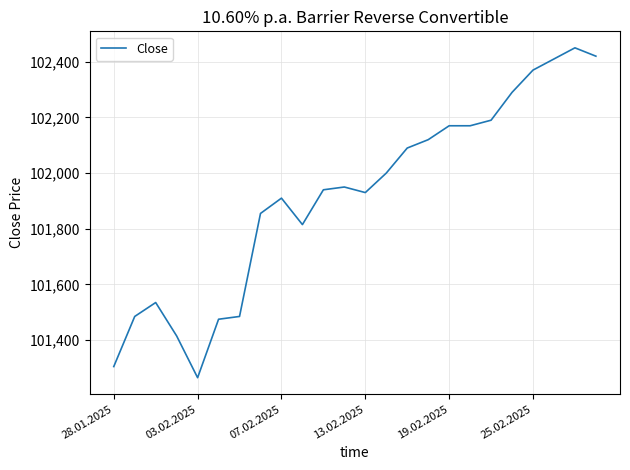

What is the smallest value displayed?

101265